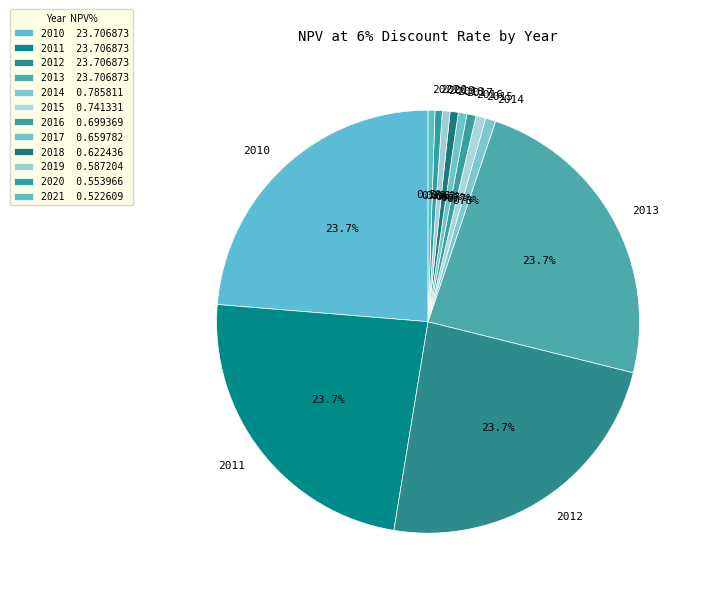

The 2019 slice represents 11% of the pie. True or false?

False